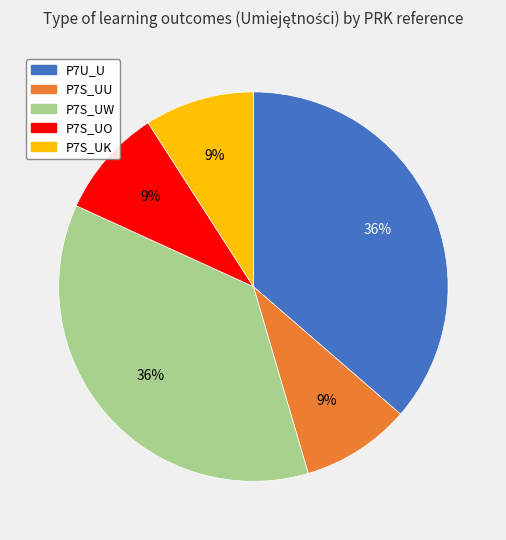

Combined, do P7S_UO and P7U_U account for over 50%?

No